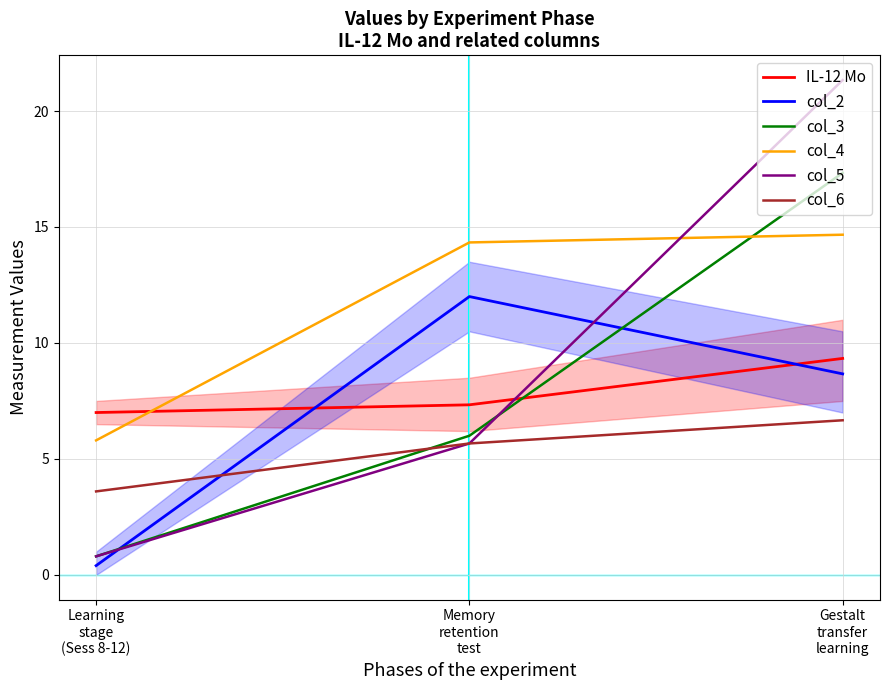

The value of col_3 at Gestalt
transfer
learning is 17.3. True or false?

True